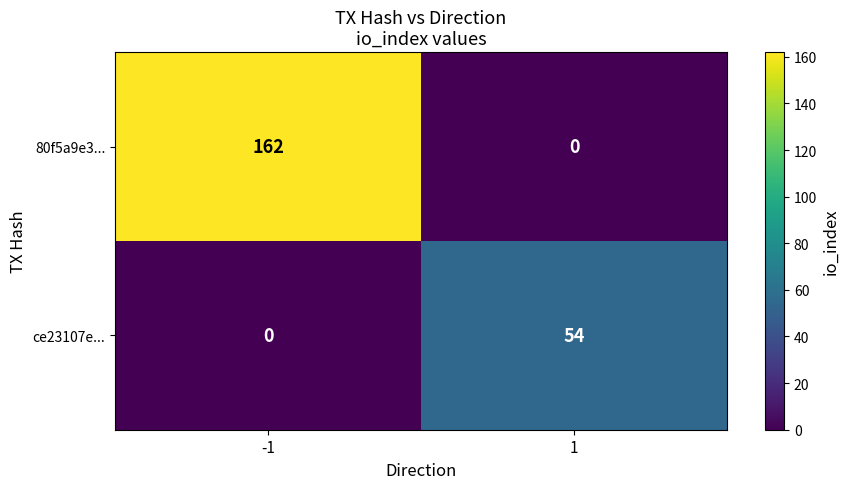

Which series has the widest spread of values?

80f5a9e3...